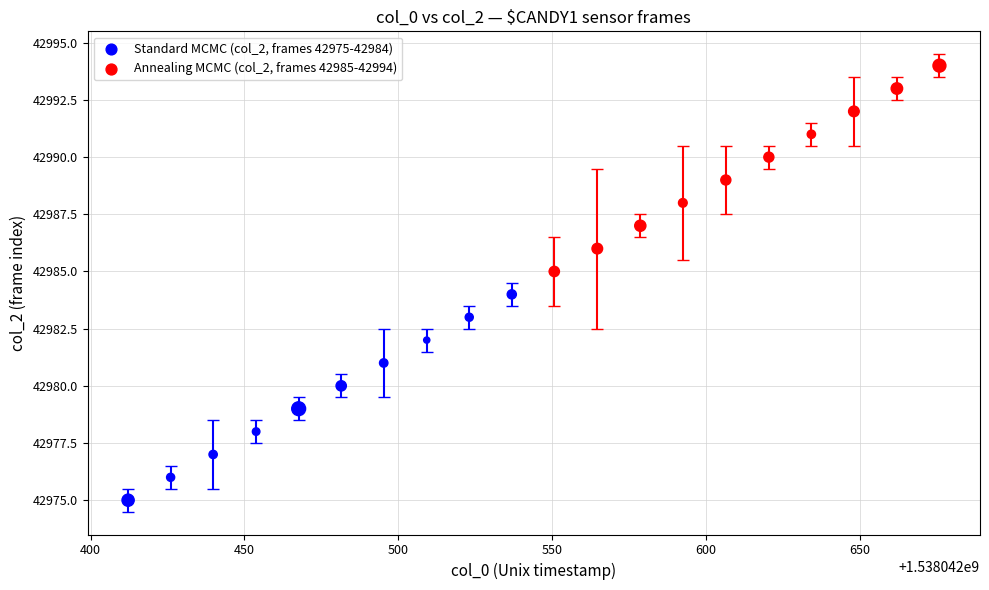

Which series contains the lowest Y value?

Standard MCMC (col_2, frames 42975-42984)